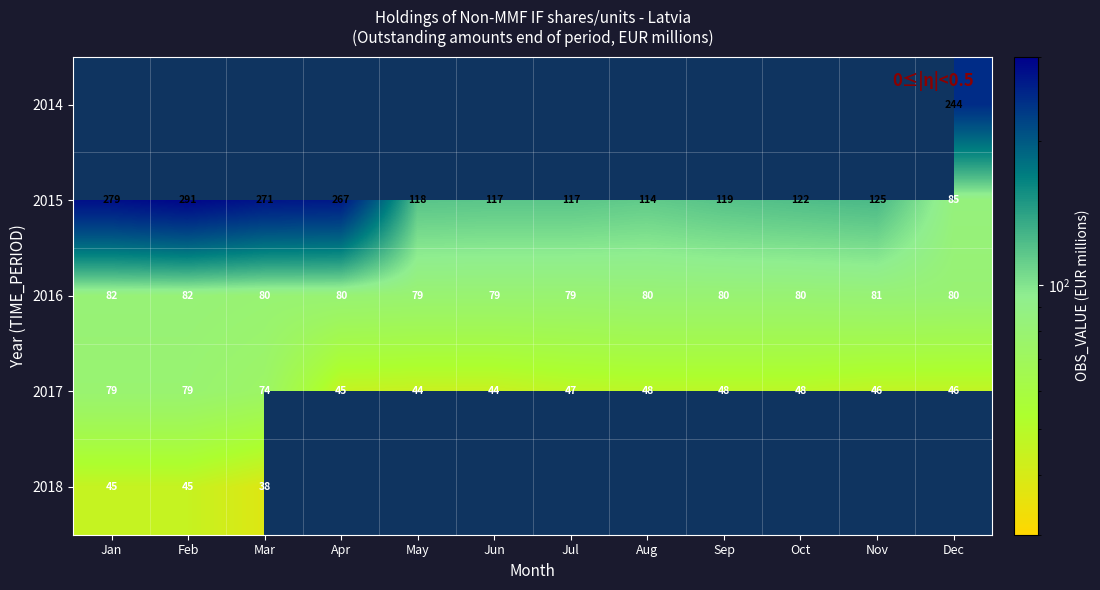

Where does the 2015 series first go above 122?

Jan